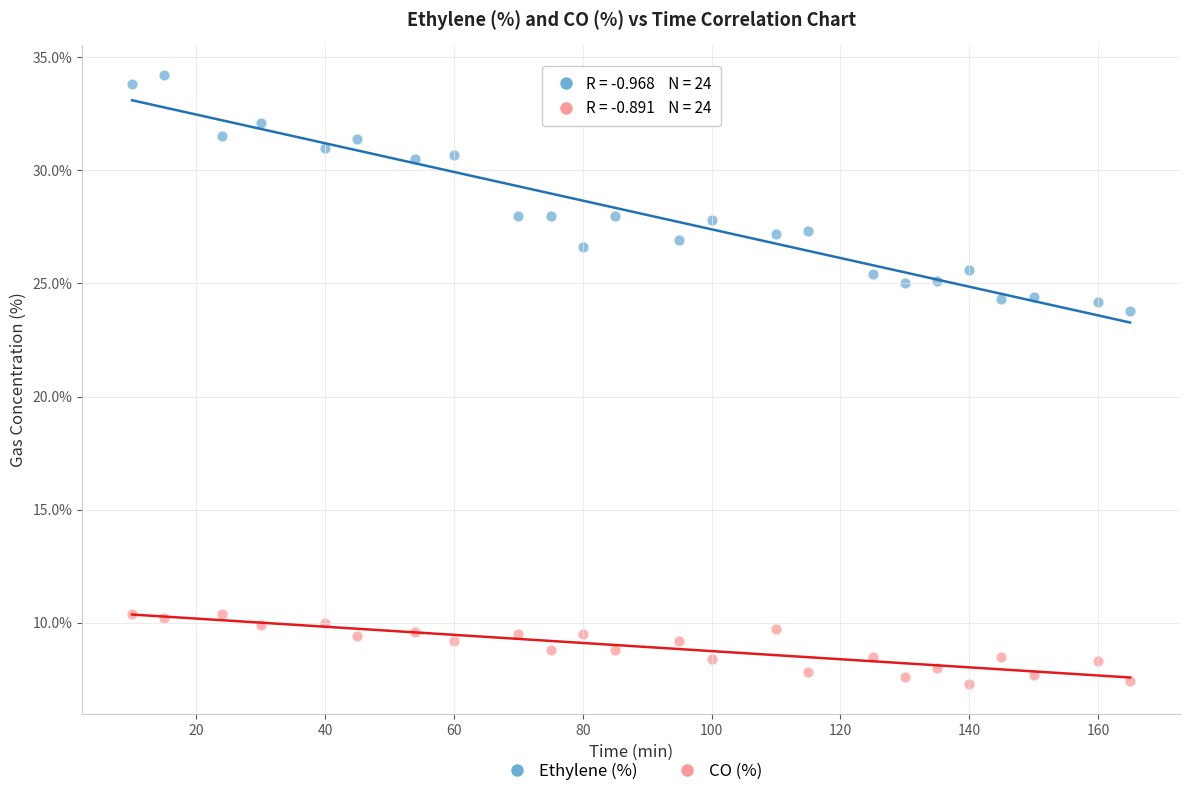

Which series reaches the maximum Y coordinate?

Ethylene (%)